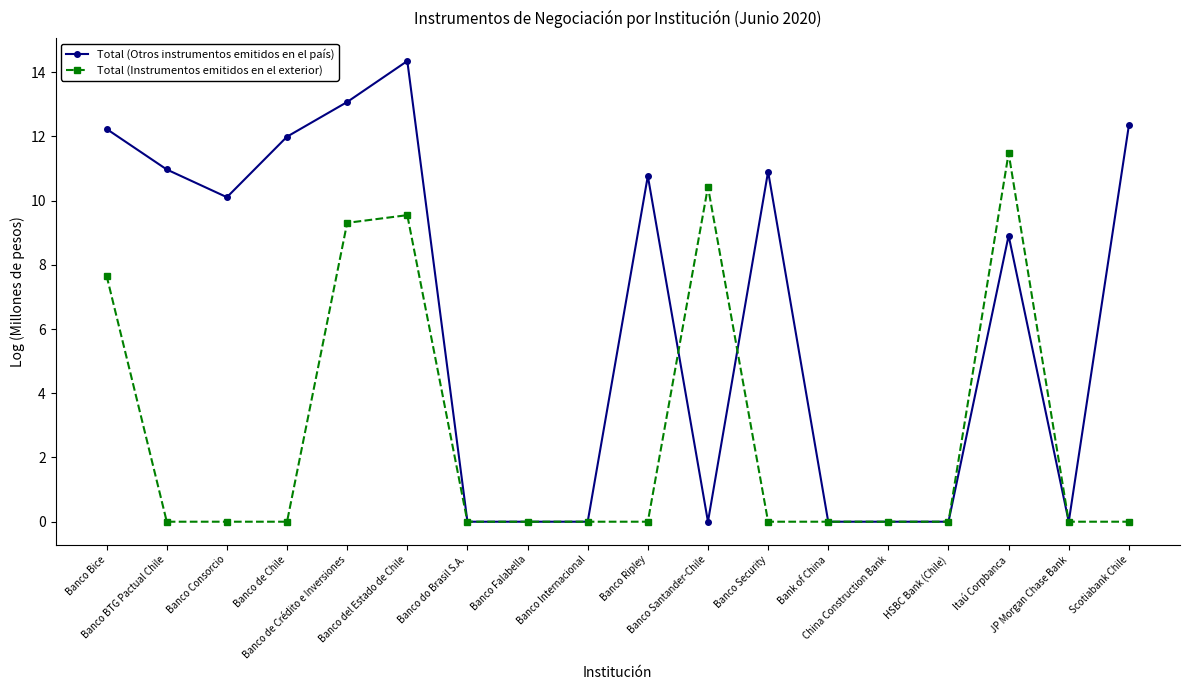

Rank the series by their maximum value, from lowest to highest.

Total (Instrumentos emitidos en el exterior), Total (Otros instrumentos emitidos en el país)